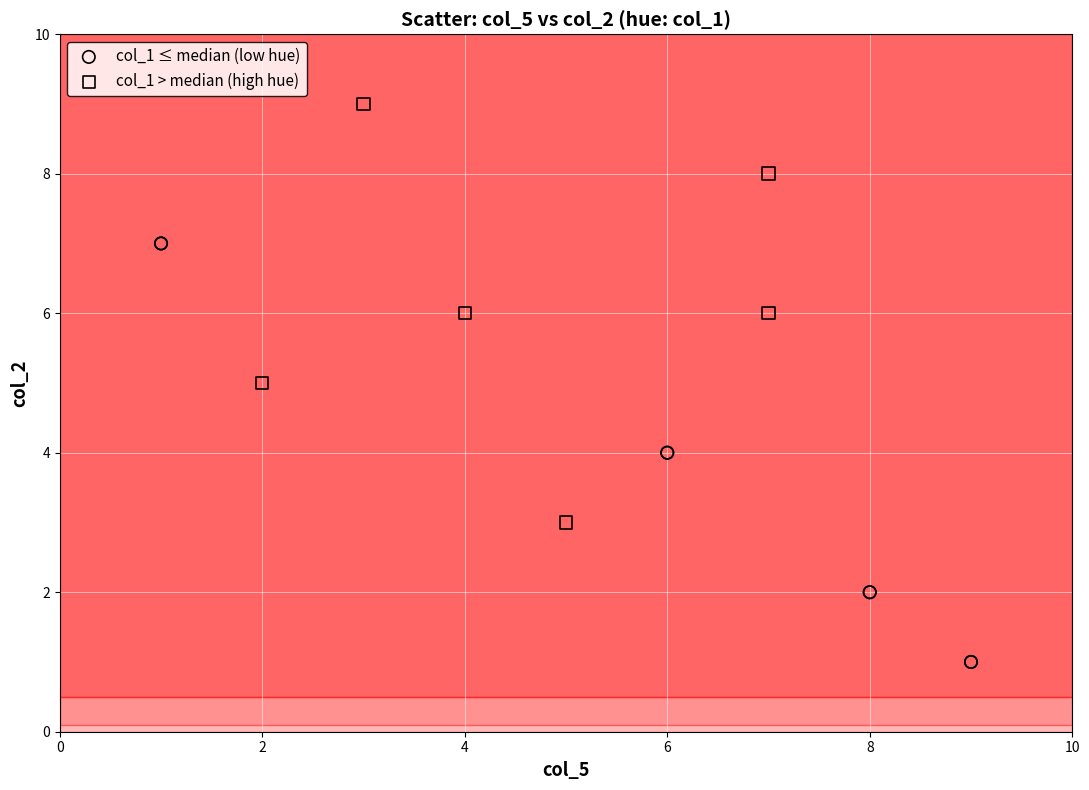

Which series contains the highest Y value?

col_1 > median (high hue)